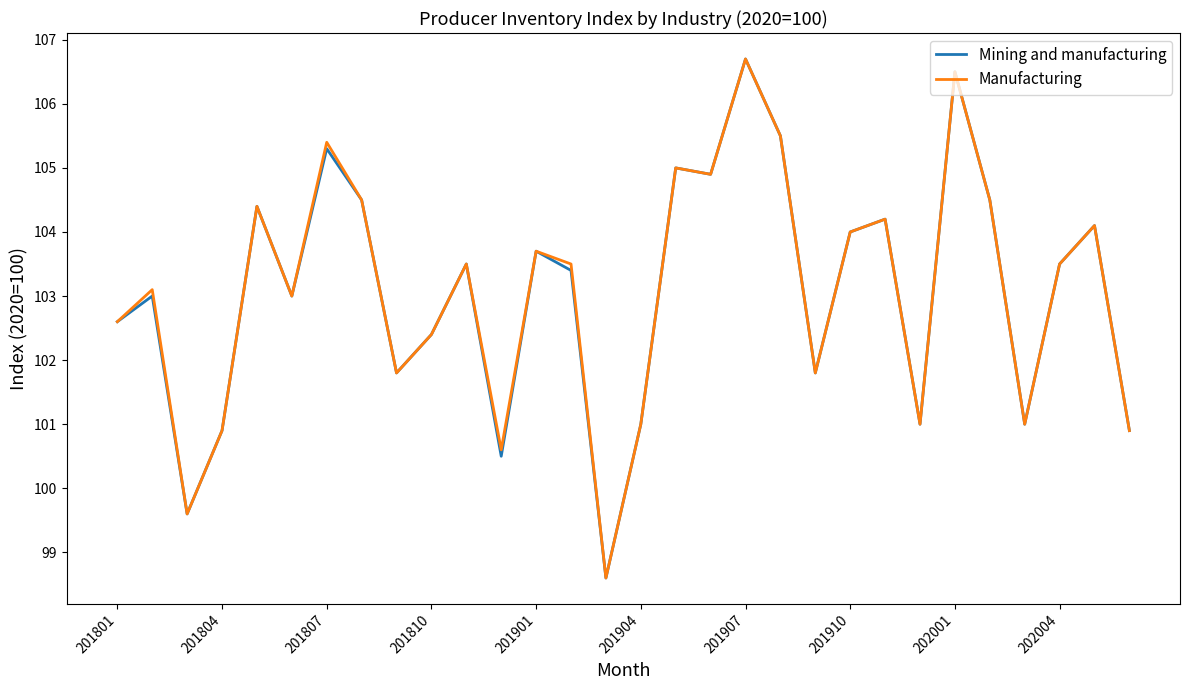

What is the highest value of the Mining and manufacturing series?

106.7